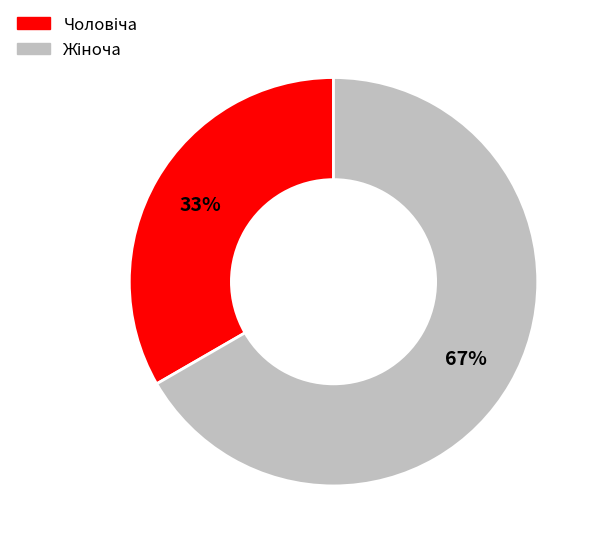

Is there a majority slice in this chart?

Yes